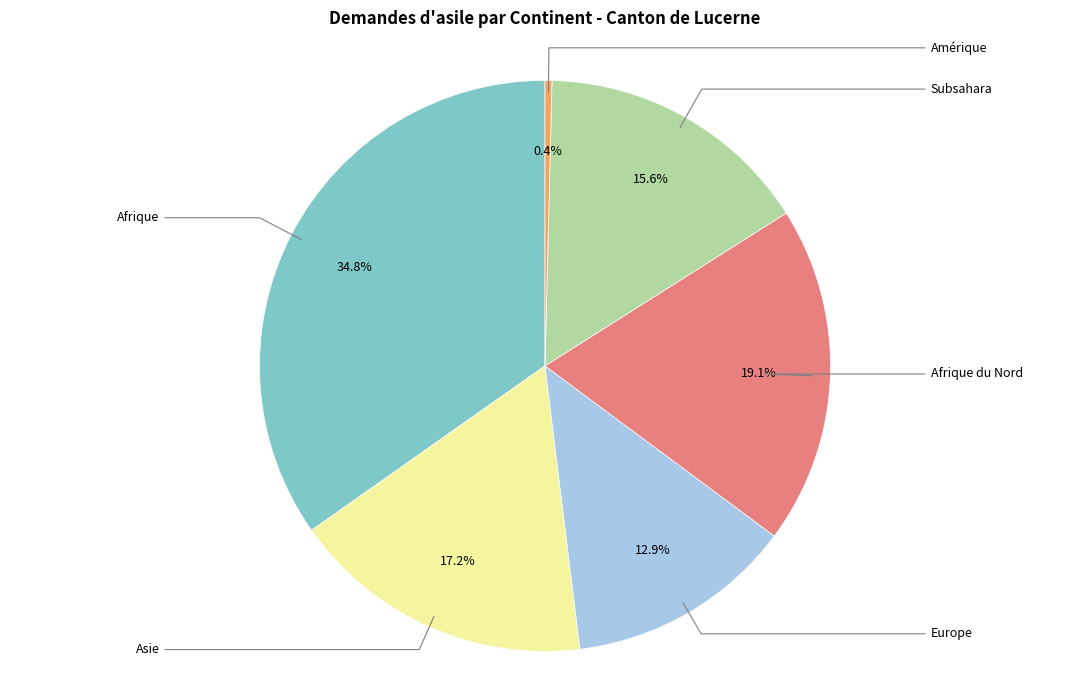

Is there a majority slice in this chart?

No